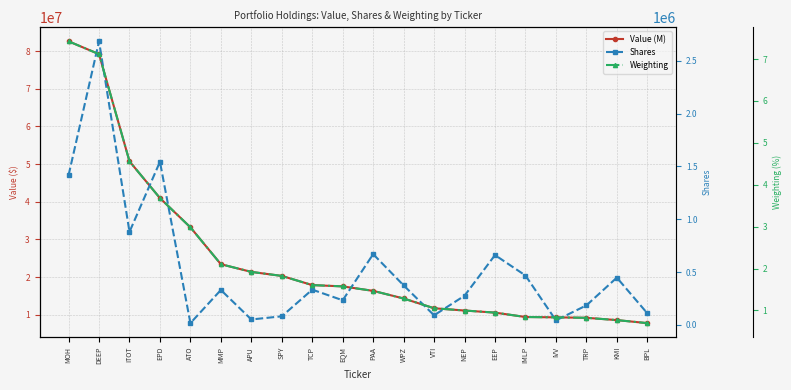

What are all the series names shown in the legend?

Value (M), Shares, Weighting